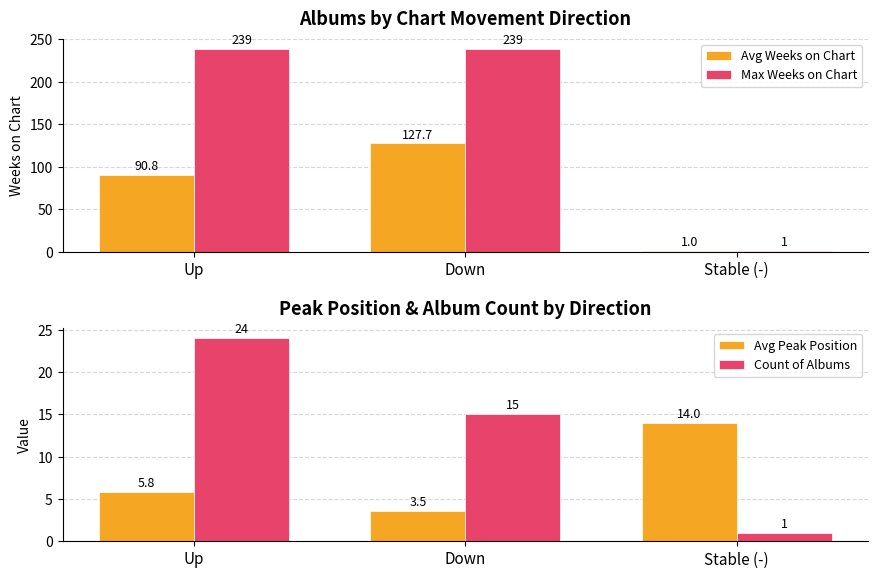

What position from the left is Stable (-)?

3